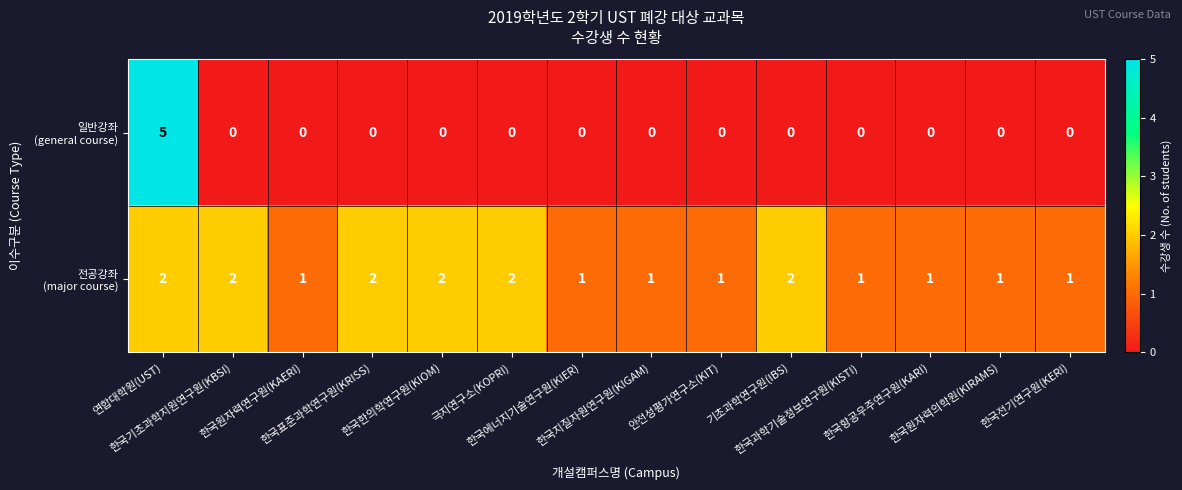

What is the difference between the highest and lowest values at 한국원자력연구원(KAERI)?

1